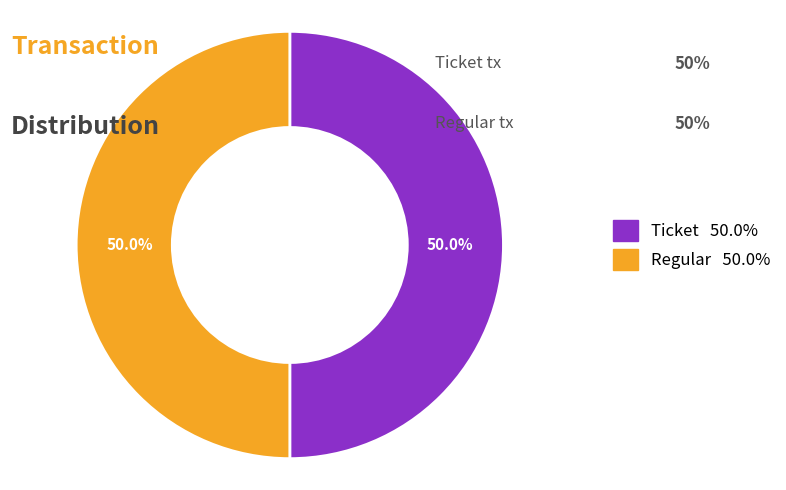

How many segments does this pie chart have?

2